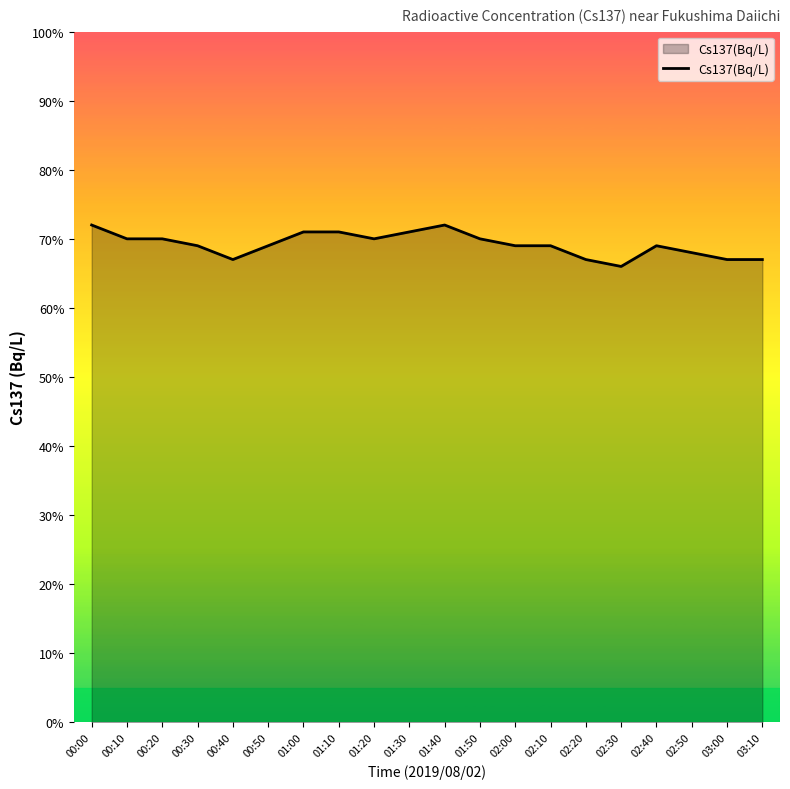

Does the chart display data point markers on the line(s)?

No